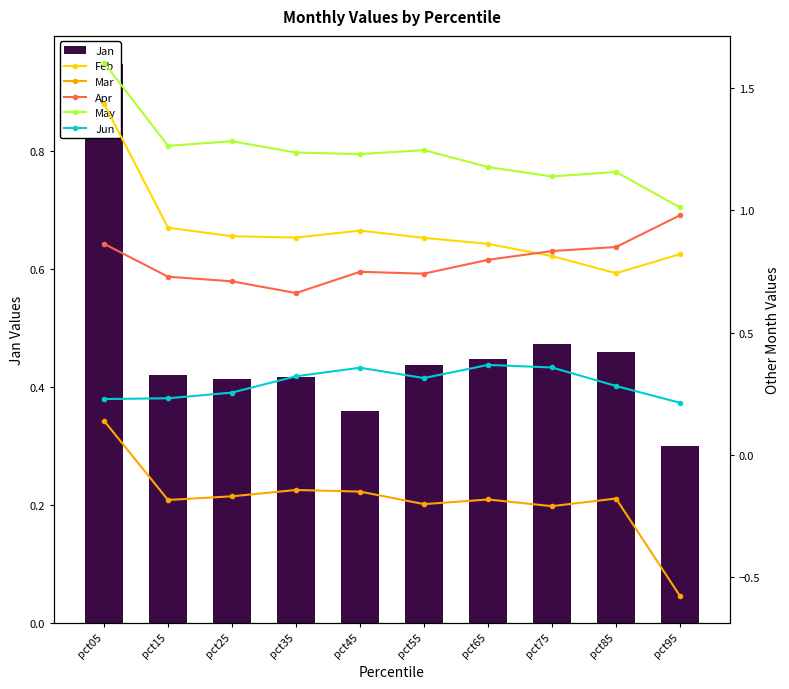

What are all the series names shown in the legend?

Jan, Feb, Mar, Apr, May, Jun